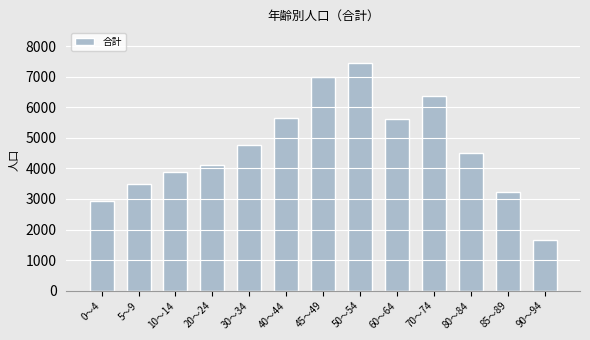

Read the value at 70～74.

6365